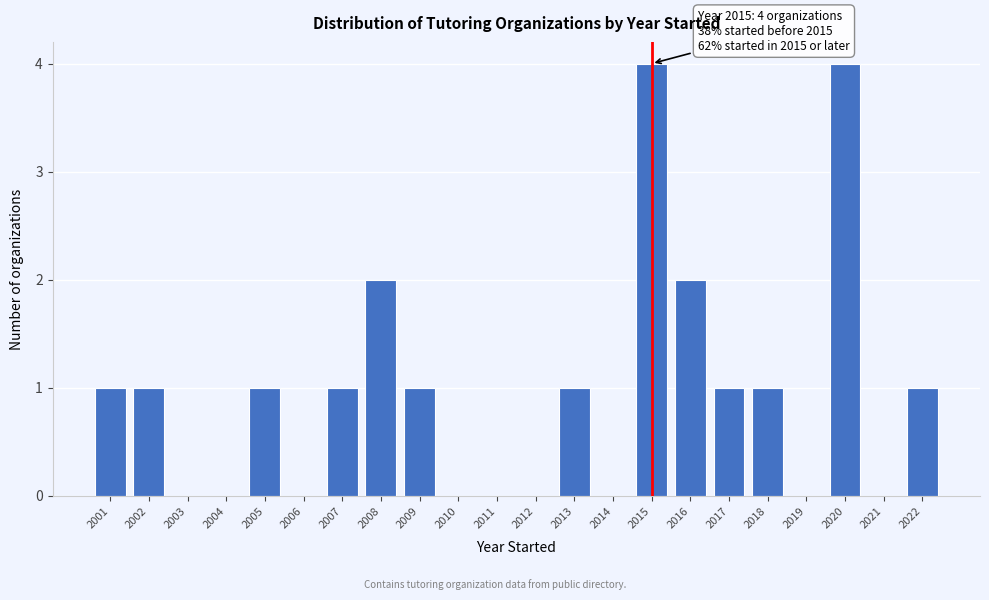

Reading right to left, transcribe all the data shown in this chart.

2022=1	2021=0	2020=4	2019=0	2018=1	2017=1	2016=2	2015=4	2014=0	2013=1	2012=0	2011=0	2010=0	2009=1	2008=2	2007=1	2006=0	2005=1	2004=0	2003=0	2002=1	2001=1